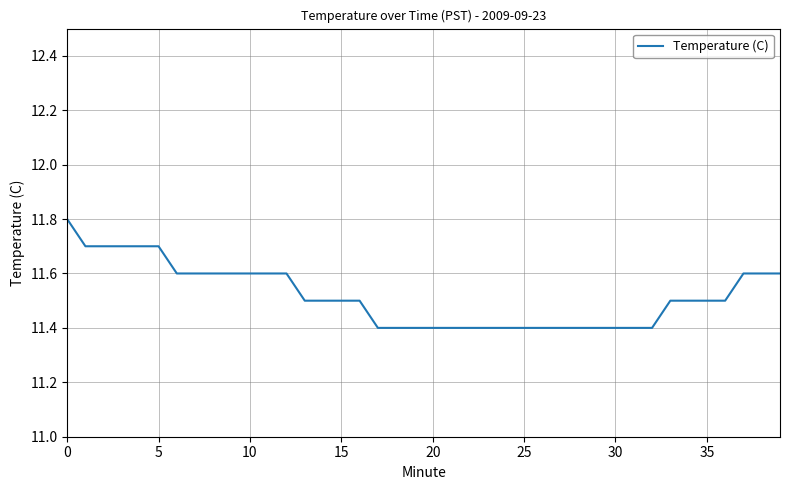

Count the number of data series in this chart.

1